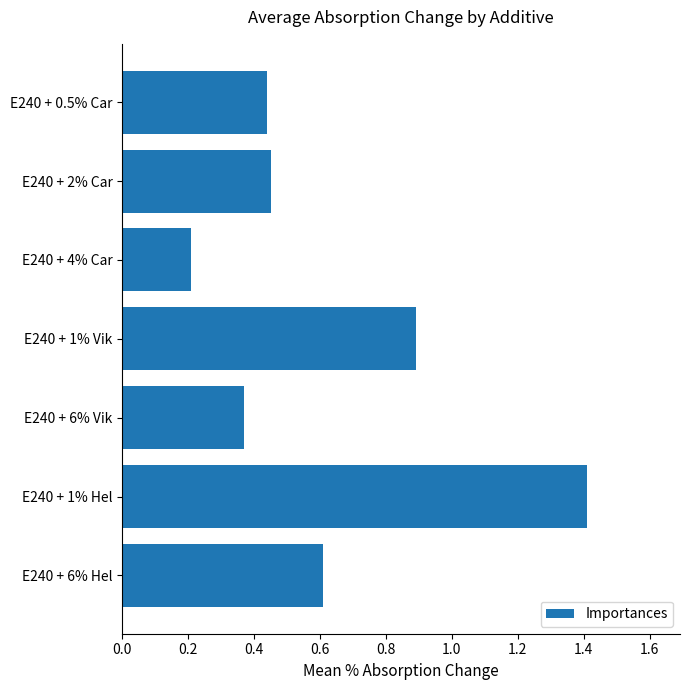

Between E240 + 6% Hel and E240 + 6% Vik, which is larger?

E240 + 6% Hel